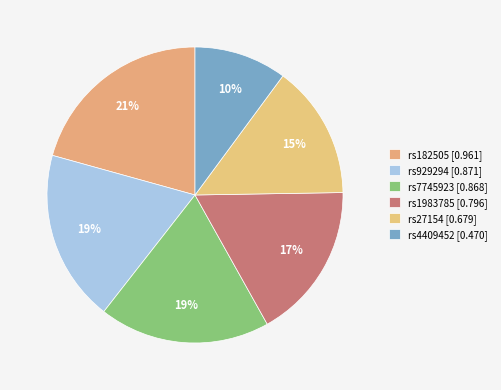

Is there any slice that represents more than half of the pie?

No